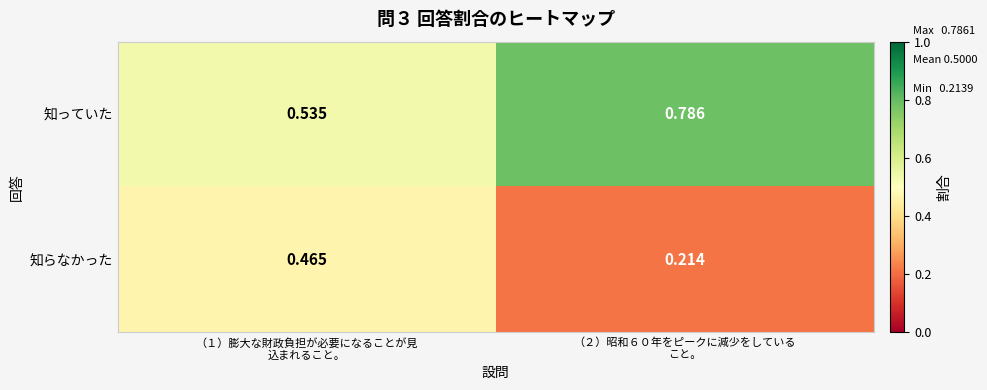

Rank the series by their average value, from highest to lowest.

知っていた, 知らなかった